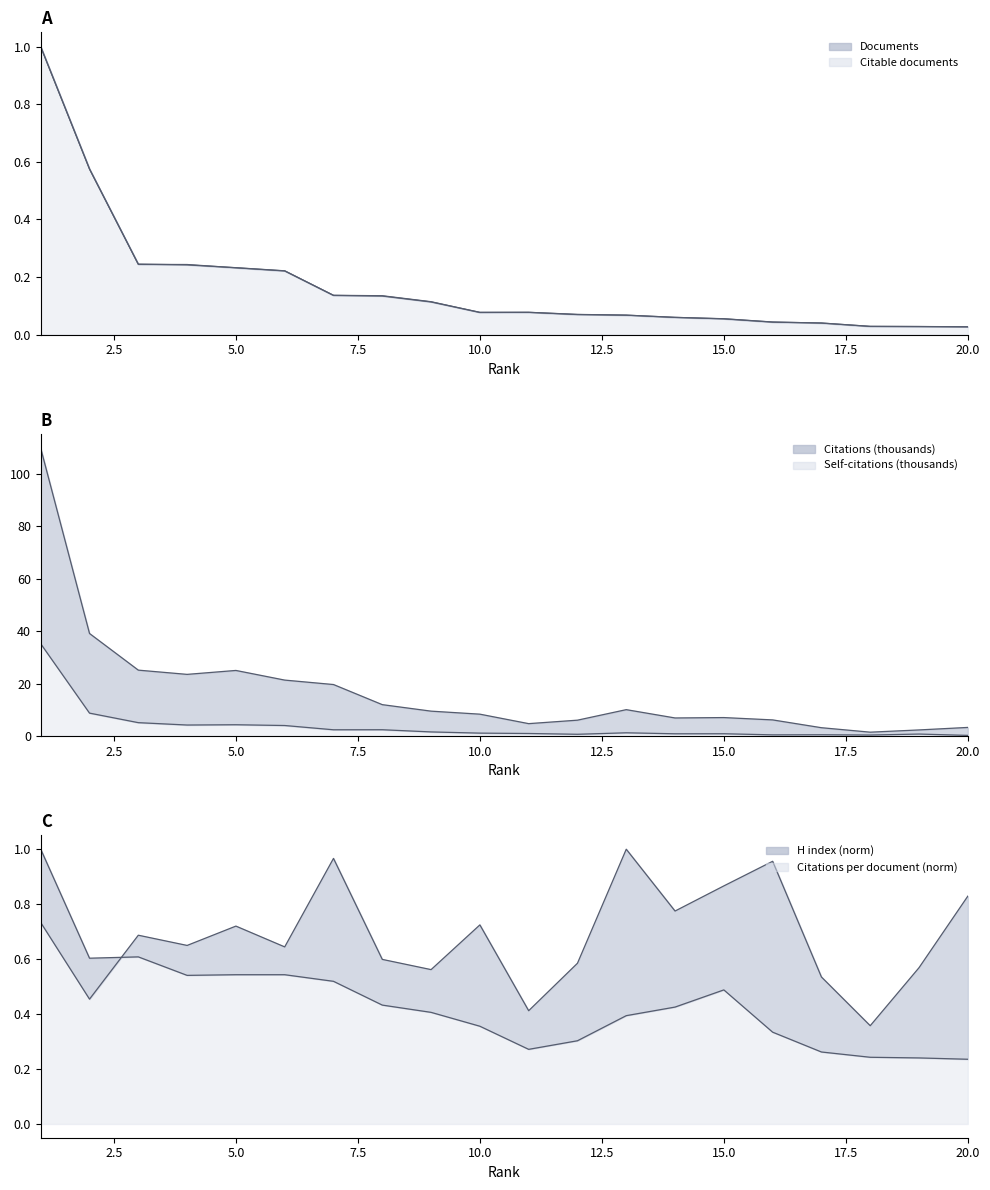

How many distinct data groups are displayed?

6